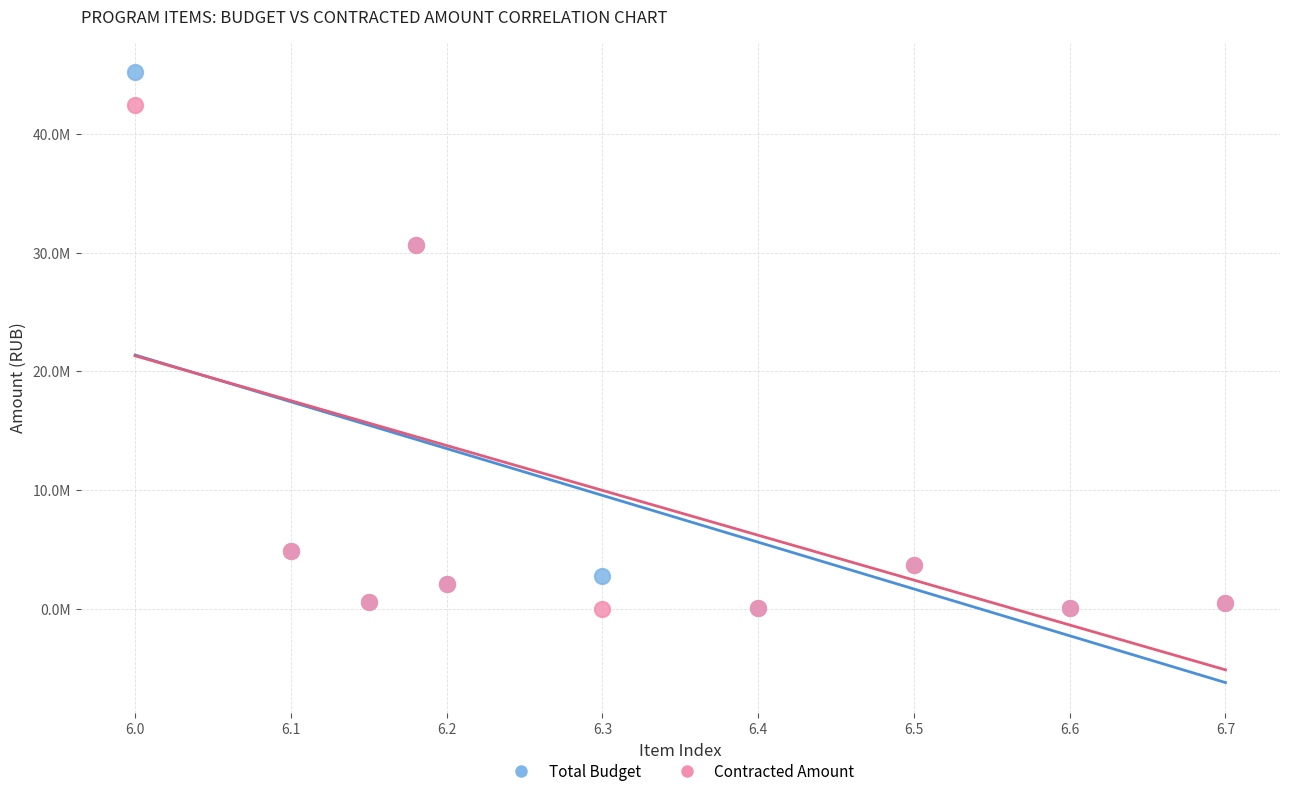

What are all the series names shown in the legend?

Total Budget, Contracted Amount